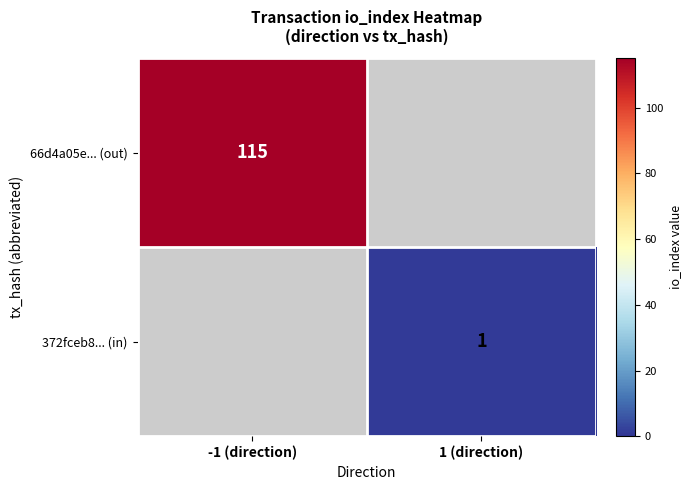

Is the value of 372fceb8... (in) at 1 (direction) greater than the value of 66d4a05e... (out) at -1 (direction)?

No